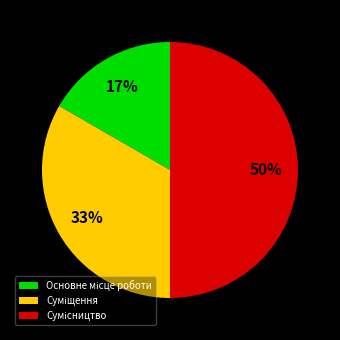

To the nearest percent, what is the average slice percentage?

33%